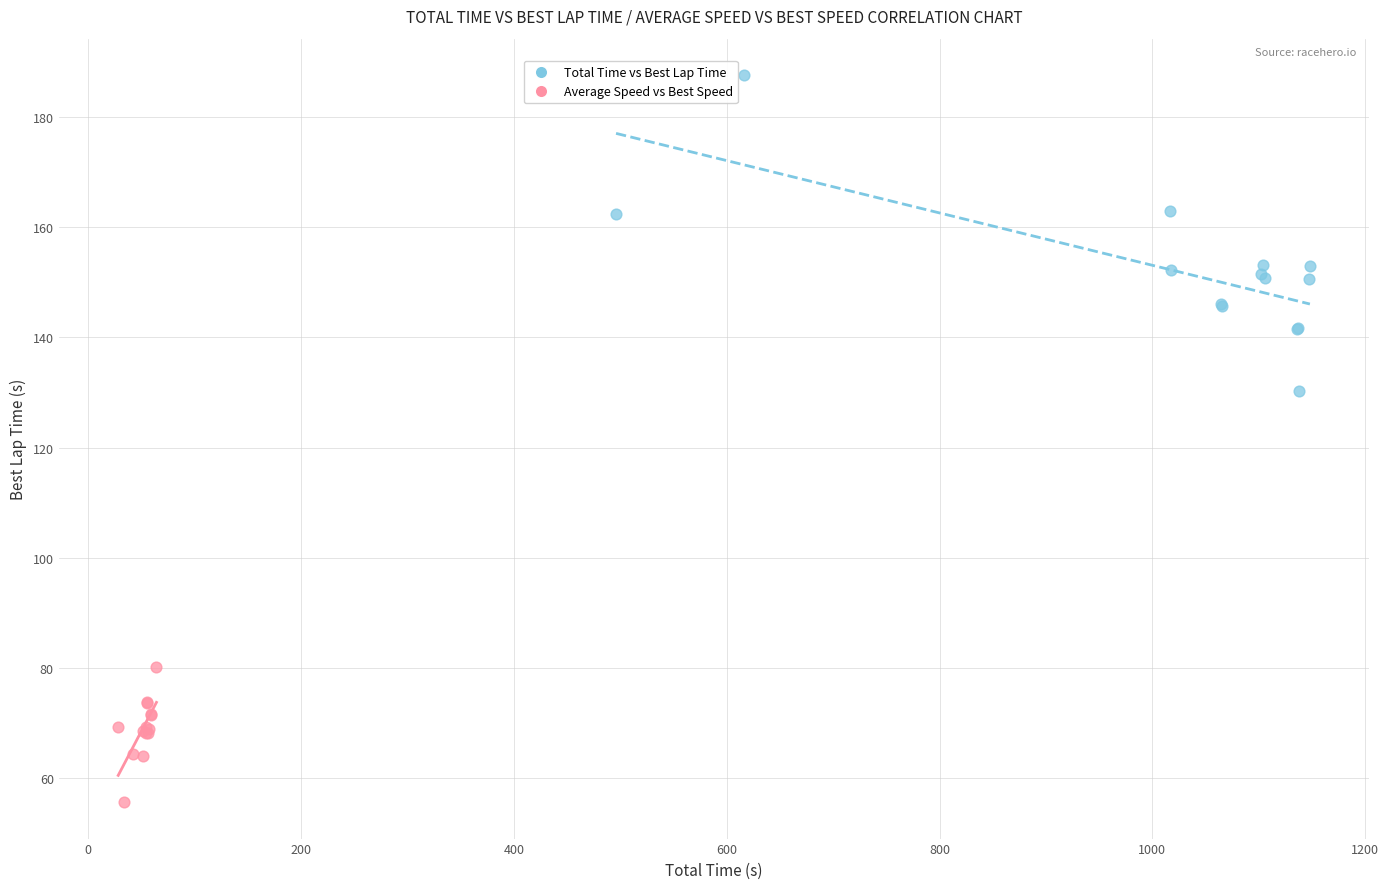

Which series reaches the minimum Y coordinate?

Average Speed vs Best Speed